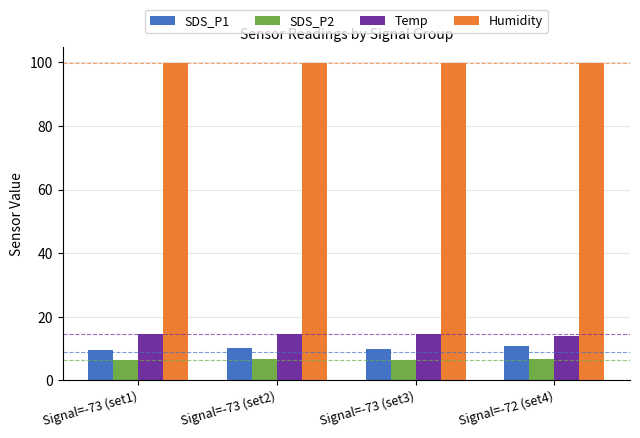

How many groups of bars are there?

4